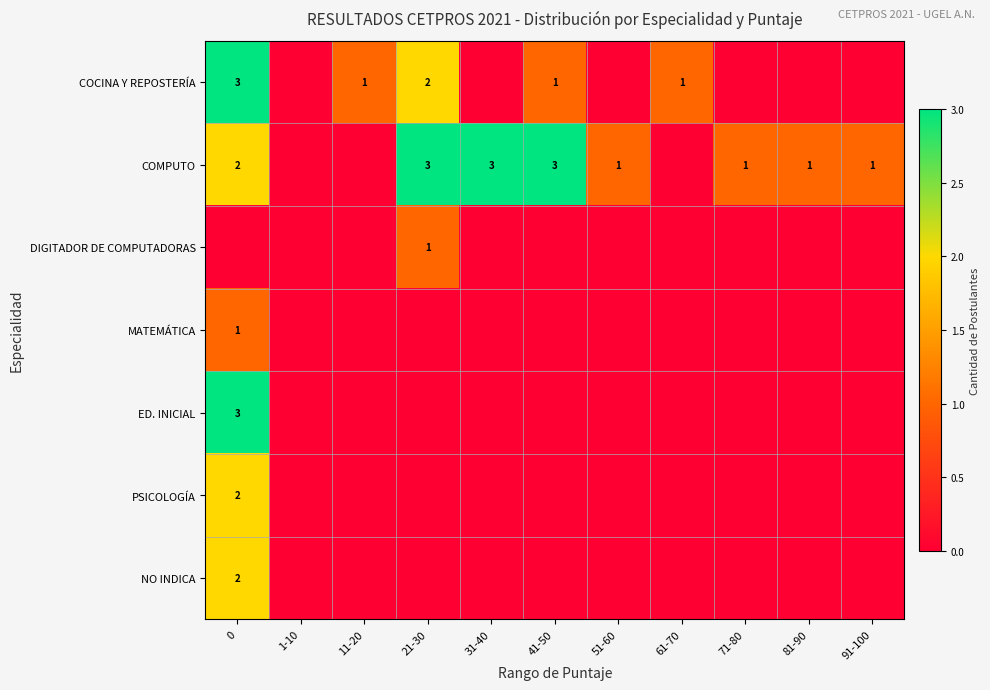

The COMPUTO series shows 3 at 21-30. True or false?

True